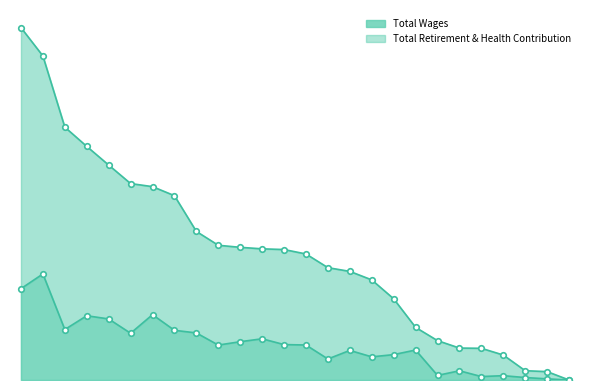

Is the value of Total Retirement & Health Contribution at Graphics greater than the value of Total Wages at Information Tech?

No